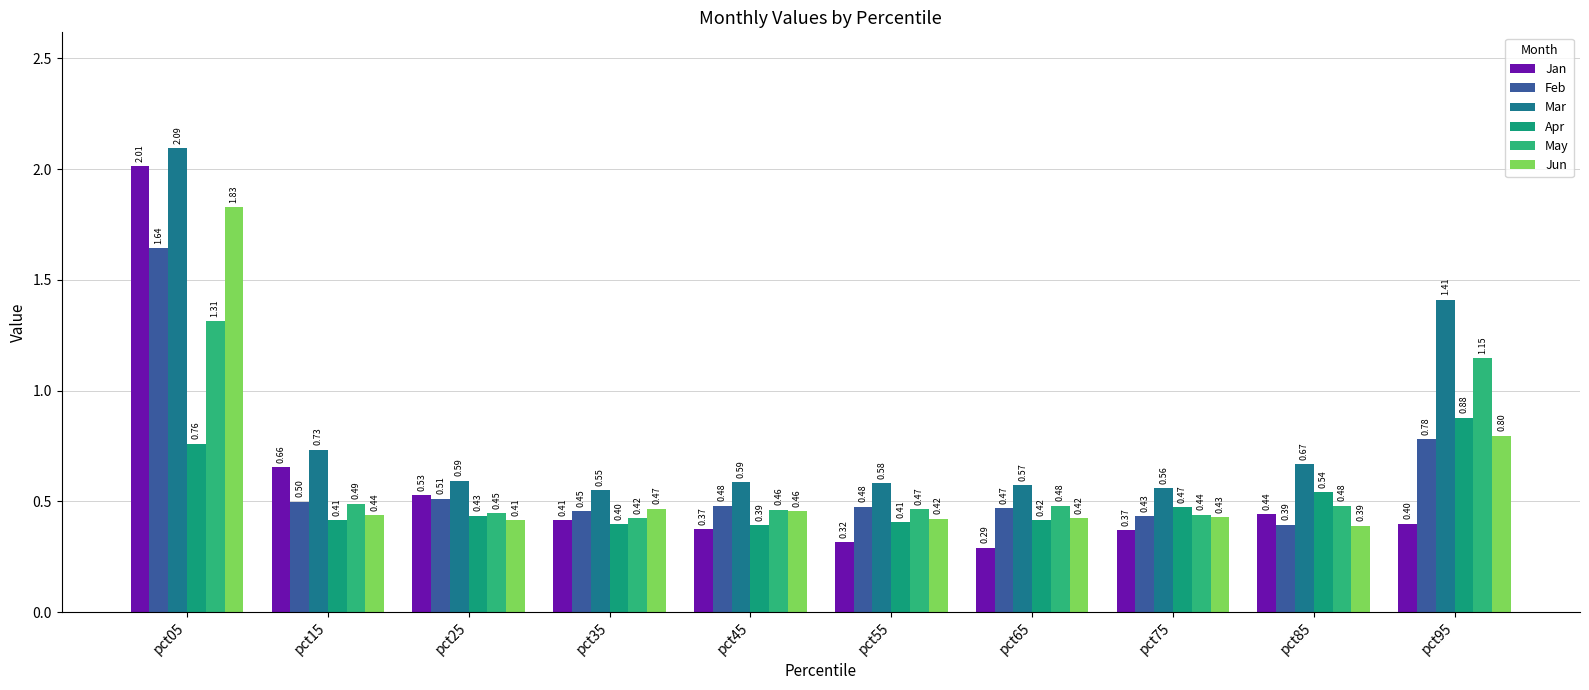

Between pct25 and pct55, which series saw the biggest shift?

Jan